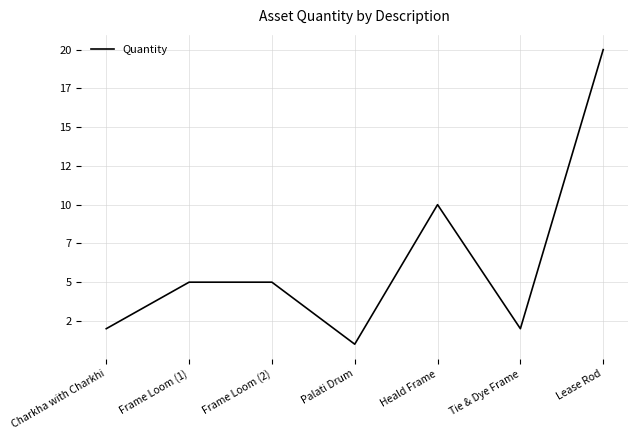

At which category does the data reach its first local peak?

Heald Frame